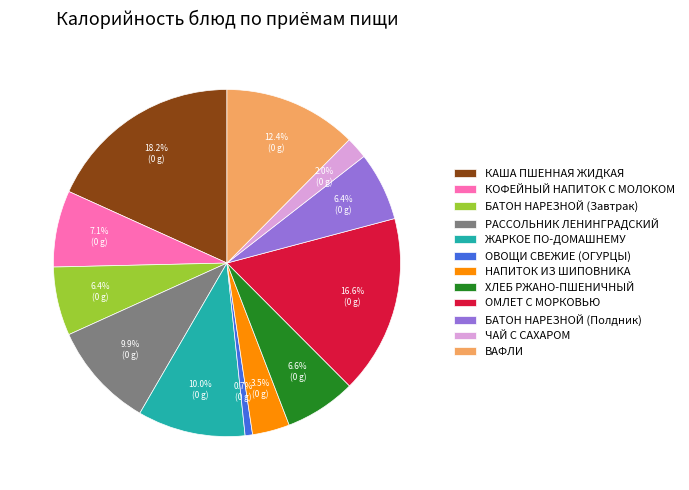

What percentage is NOT represented by КОФЕЙНЫЙ НАПИТОК С МОЛОКОМ?

92.9%